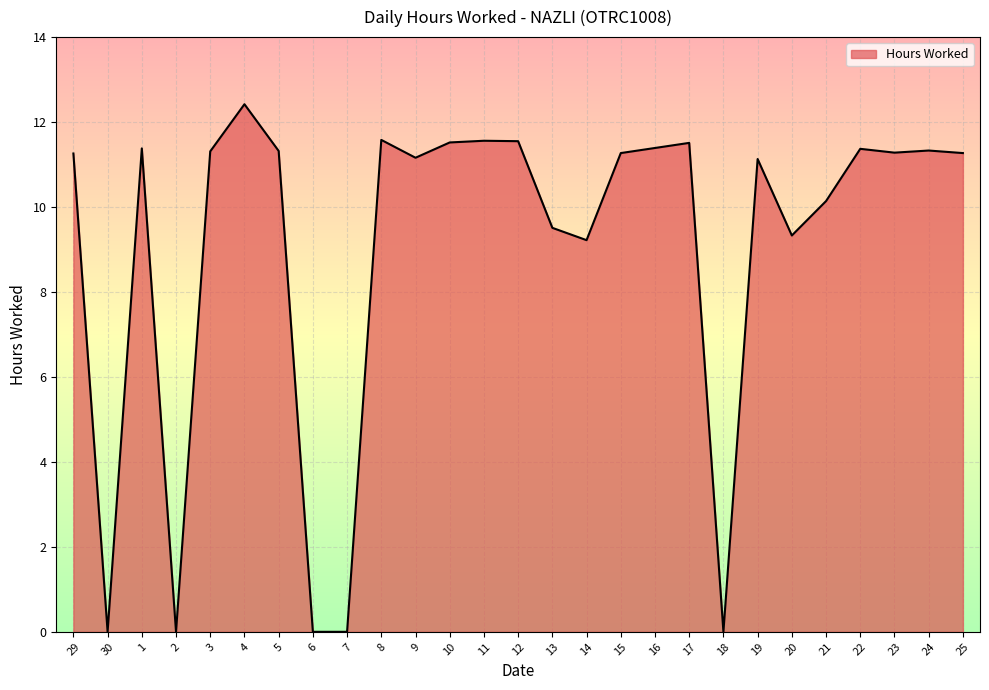

What value does the data have at 8?

11.6